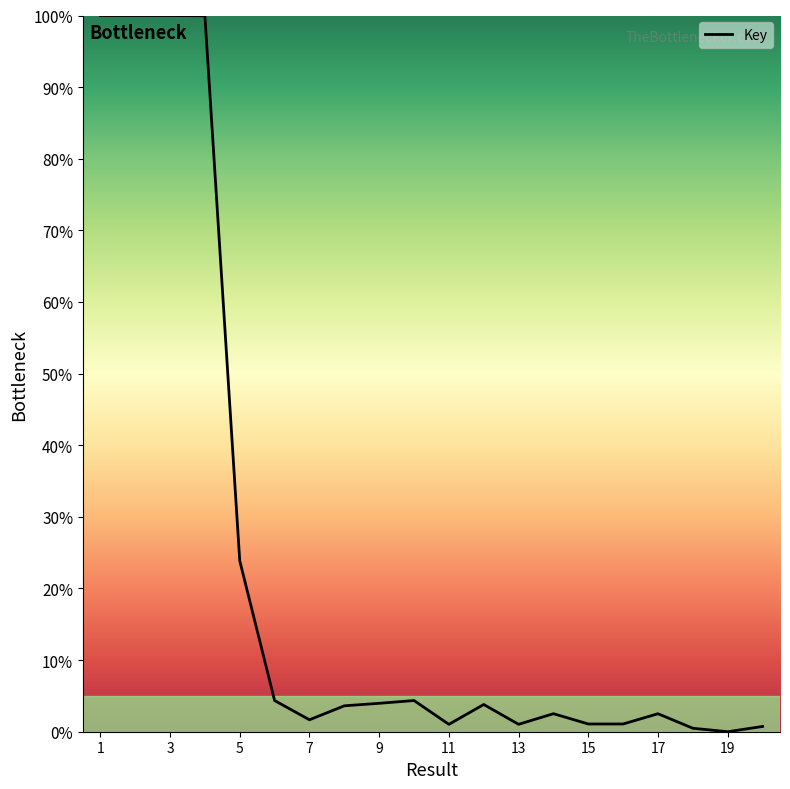

What is the maximum value shown in the chart?

100.0